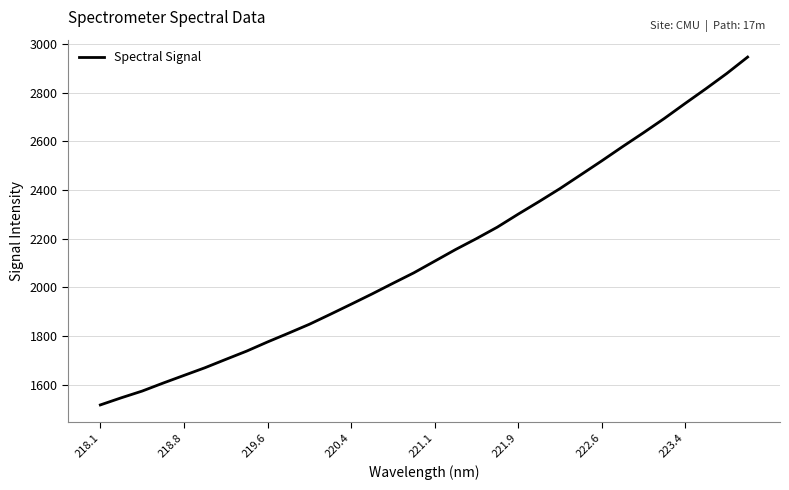

What is the difference between the maximum and minimum values?

1429.5